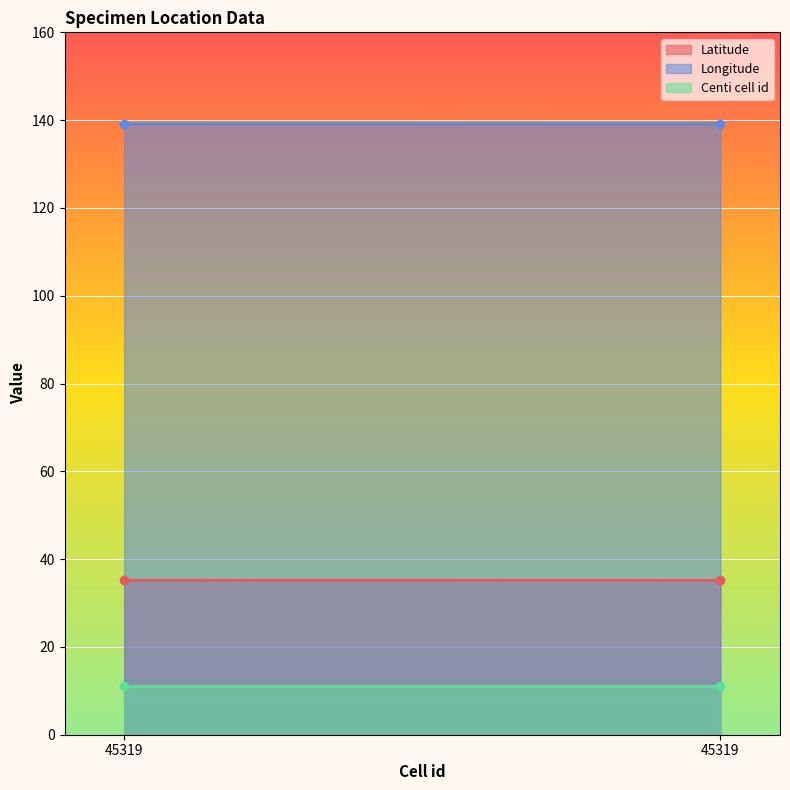

What is the value of the Latitude point at the 1st from the left?

35.2